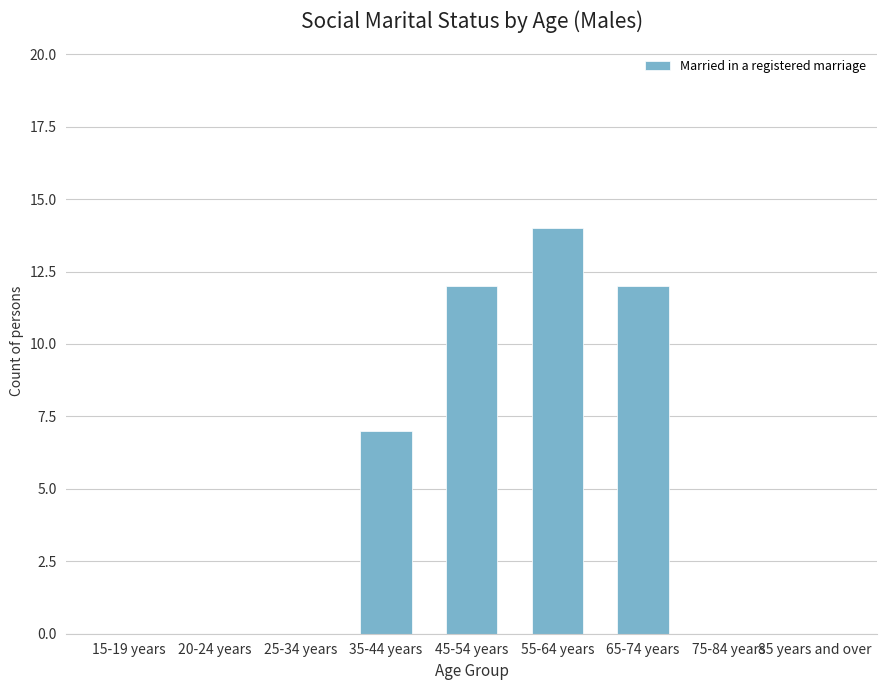

Between 20-24 years and 35-44 years, which is larger?

35-44 years